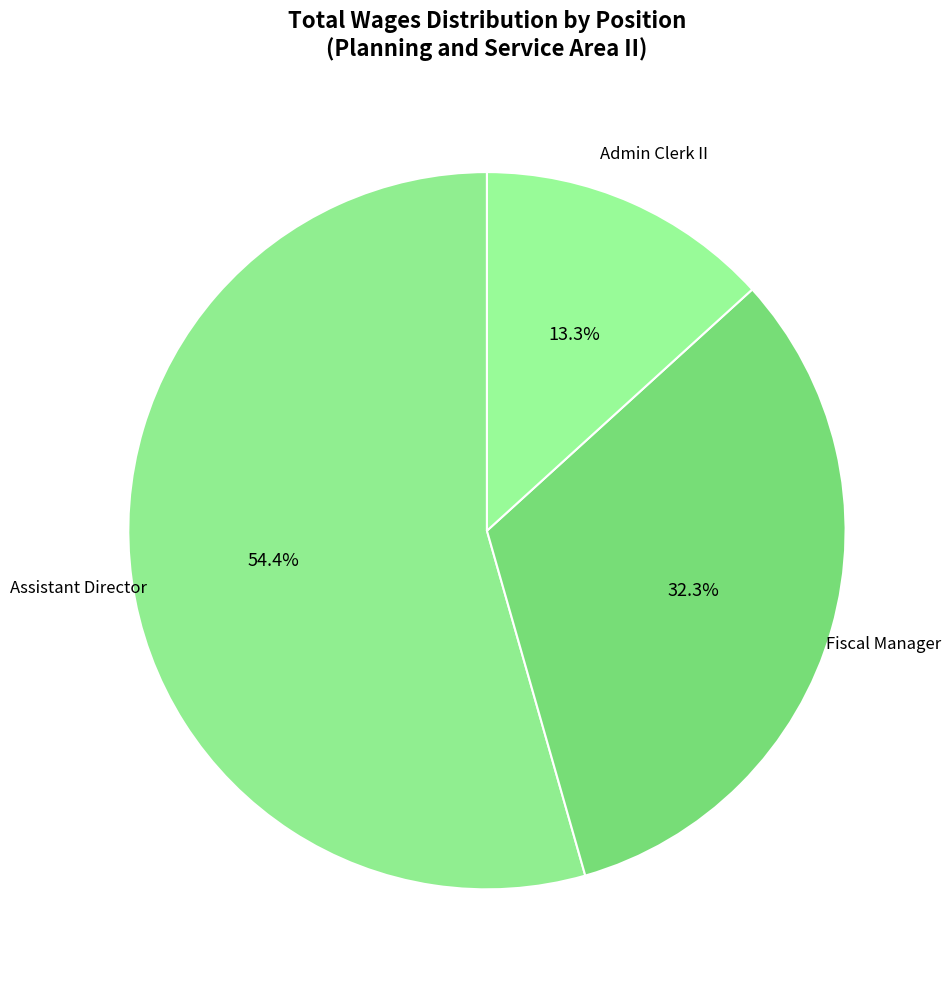

Which has a higher value, Assistant Director or Fiscal Manager?

Assistant Director